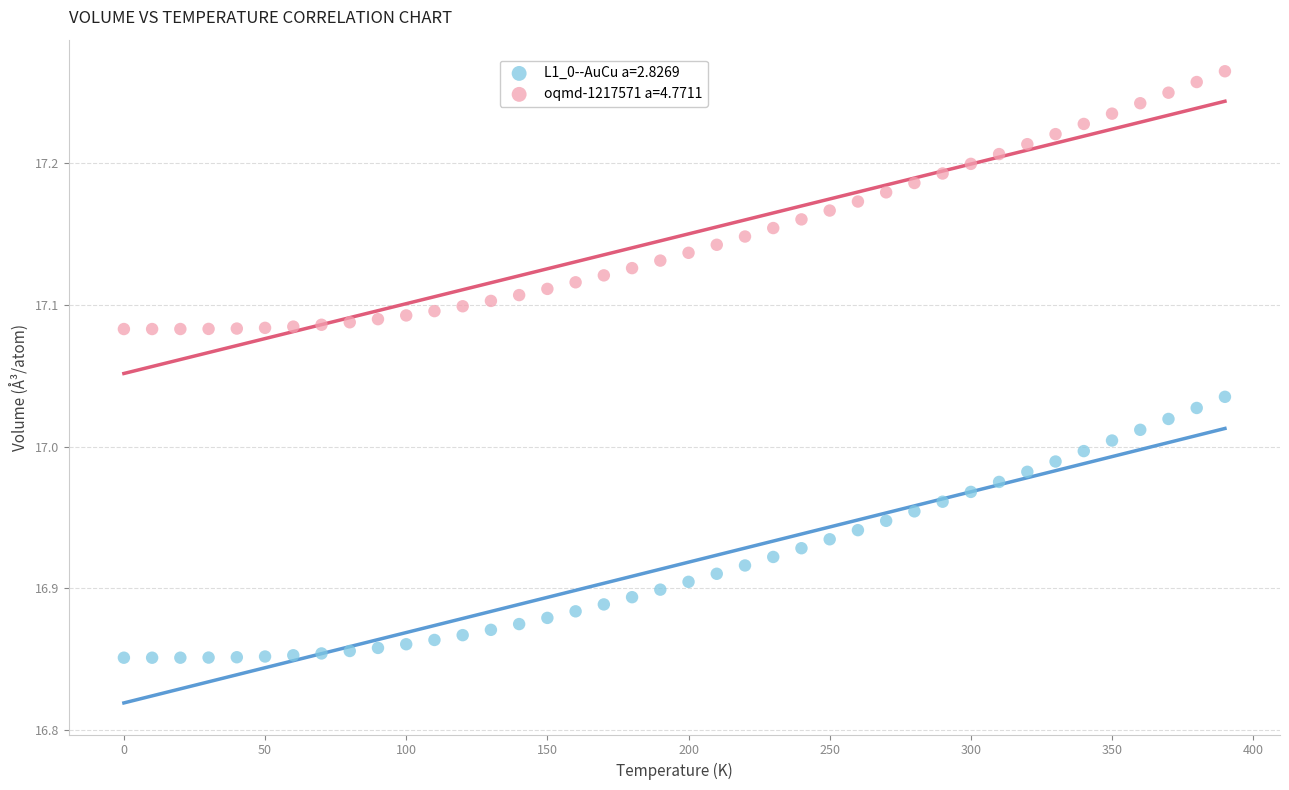

Which series has the largest Y range (max minus min)?

L1_0--AuCu a=2.8269